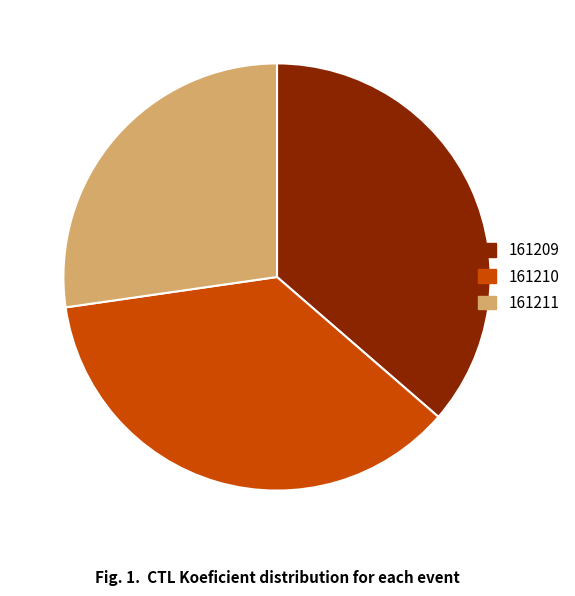

Which category has the smallest portion of the pie?

161211